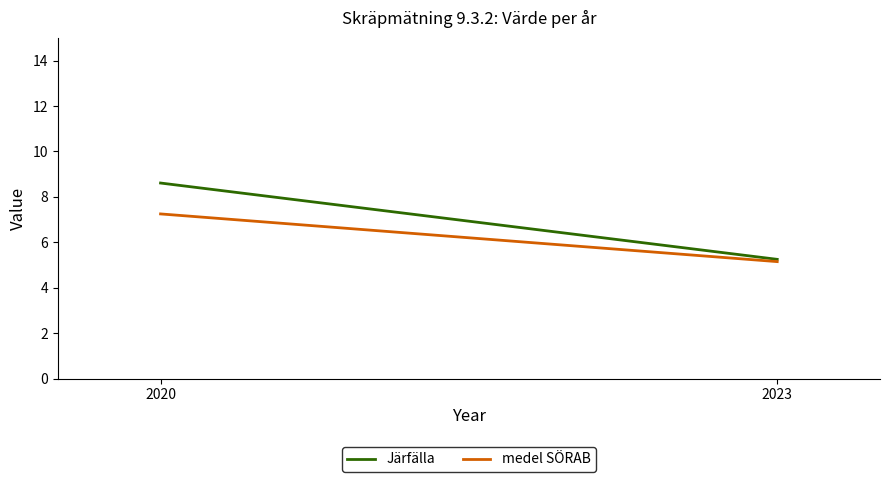

Is it true that medel SÖRAB equals 7.2 at 2020?

True